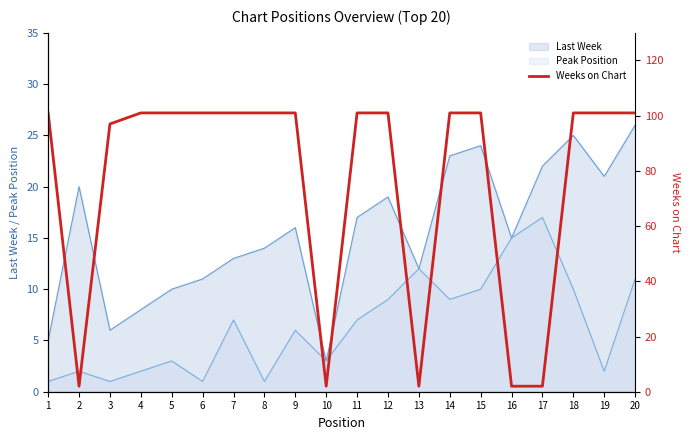

How many points are lower than both their immediate neighbors (excluding endpoints)?

3